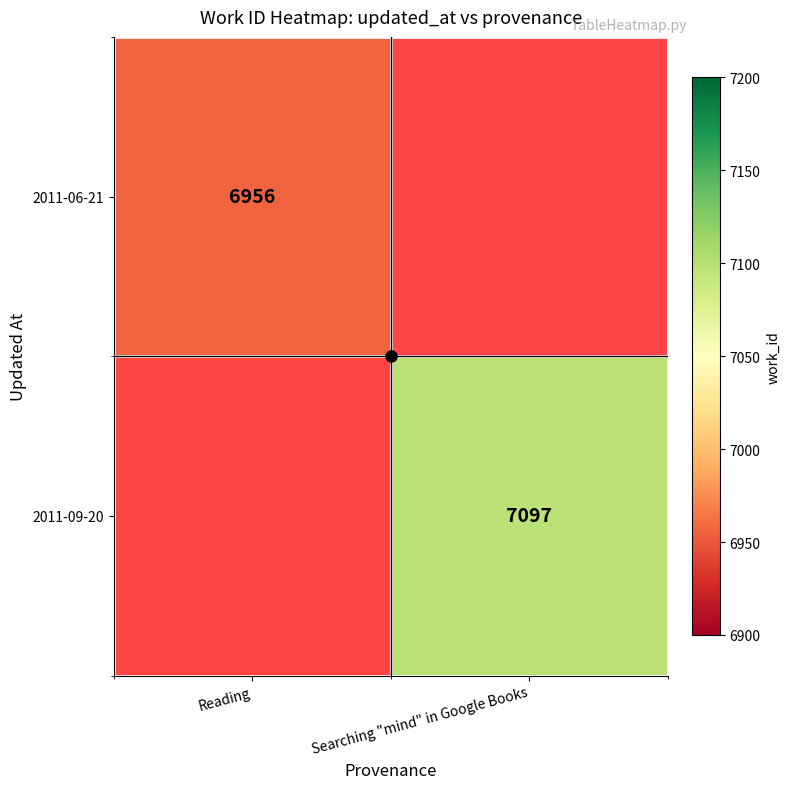

At which label does 2011-09-20 reach its peak?

Reading